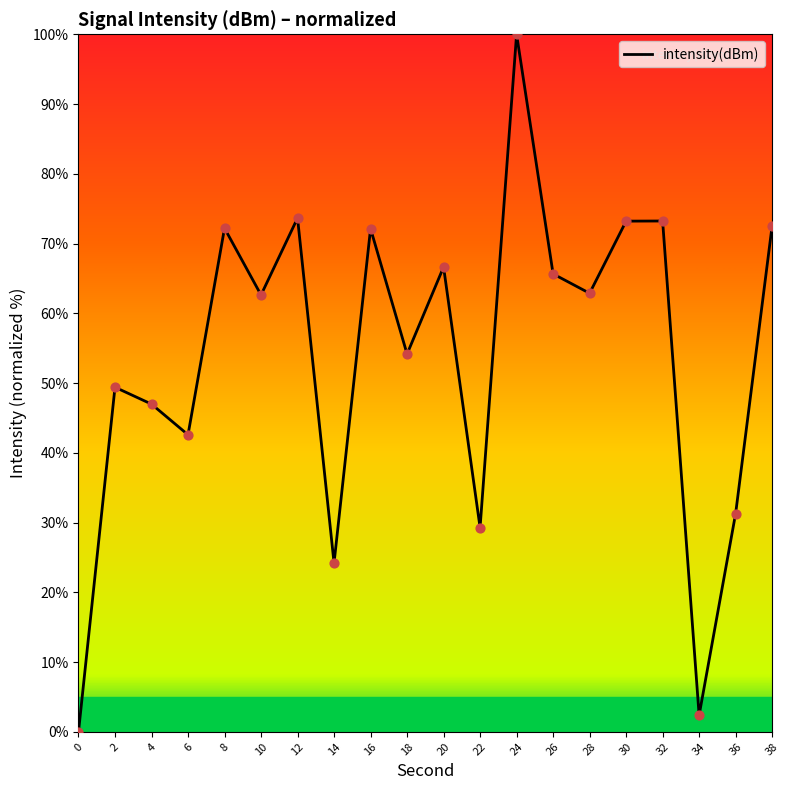

What is the change in value from 8 to 16?

-0.1